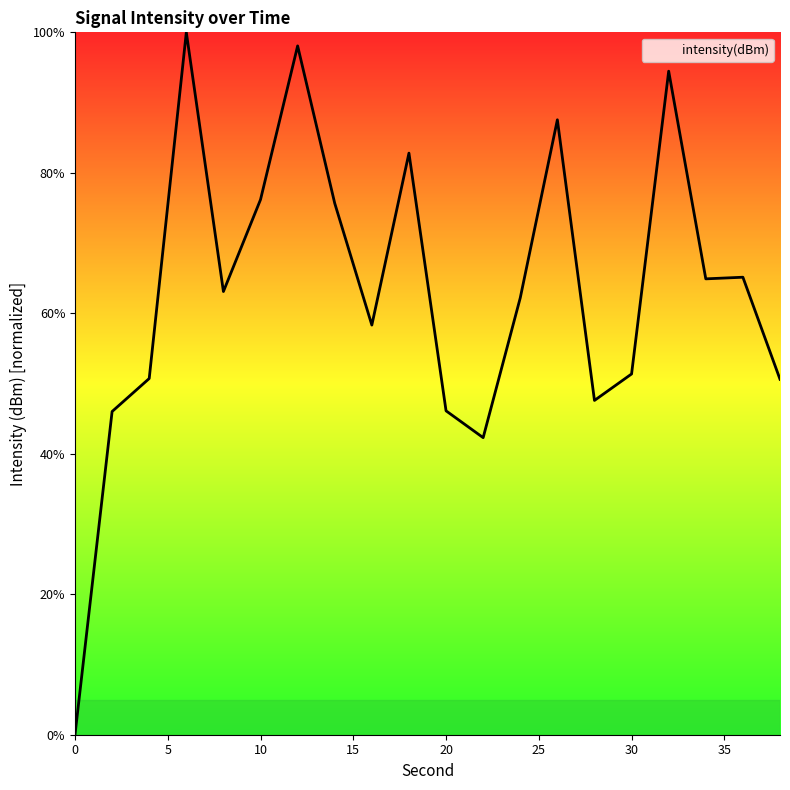

What is the greatest value displayed?

100.0